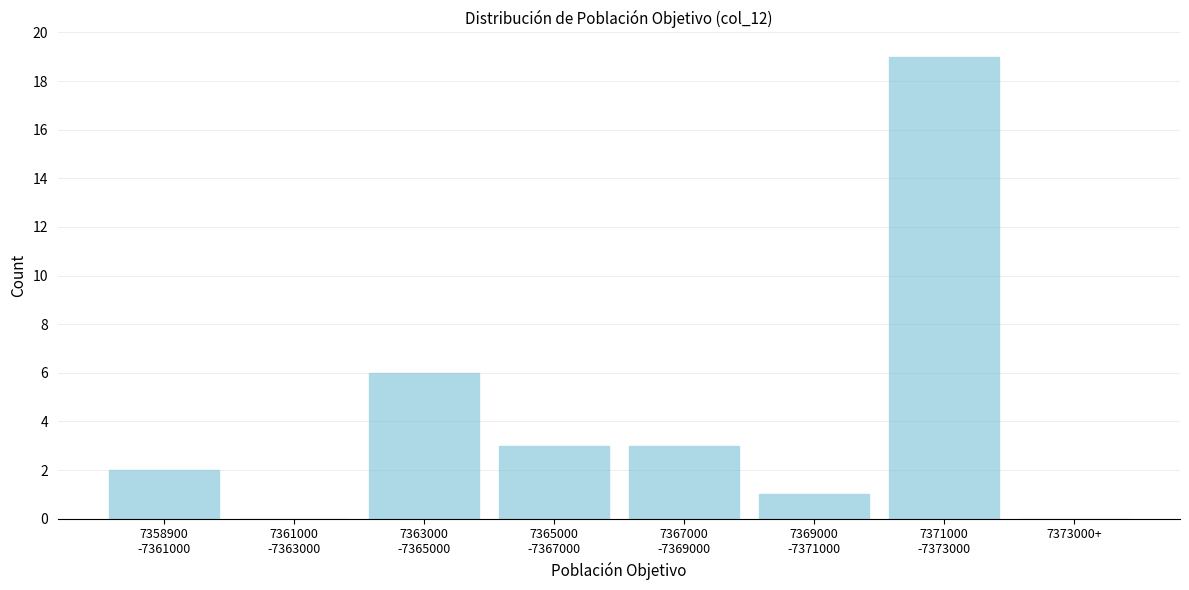

True or false: the data shows 0 at 7373000+.

True